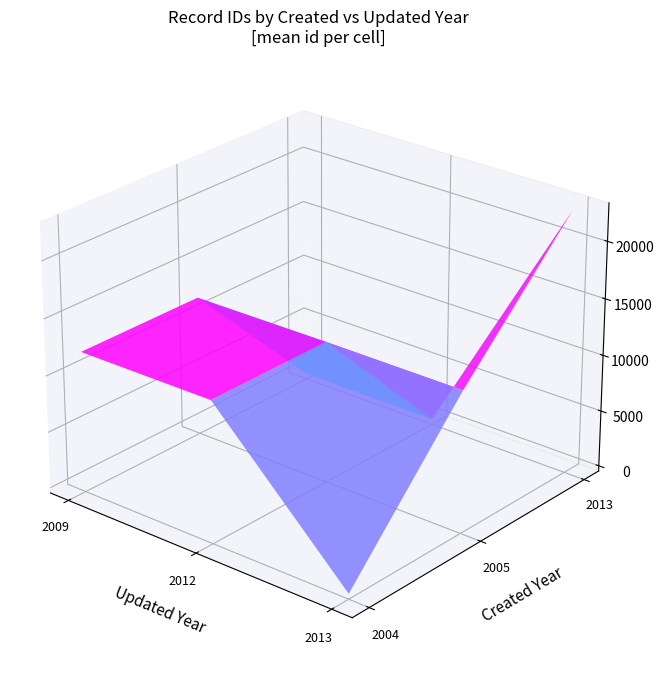

What is the greatest value displayed?

22836